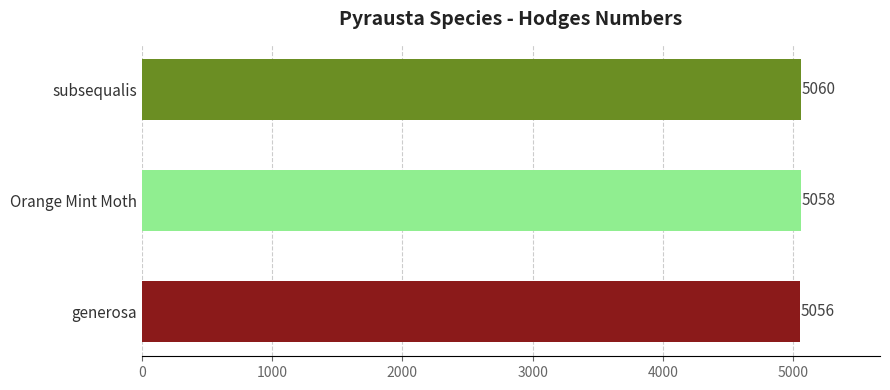

Which has a higher value, subsequalis or Orange Mint Moth?

subsequalis